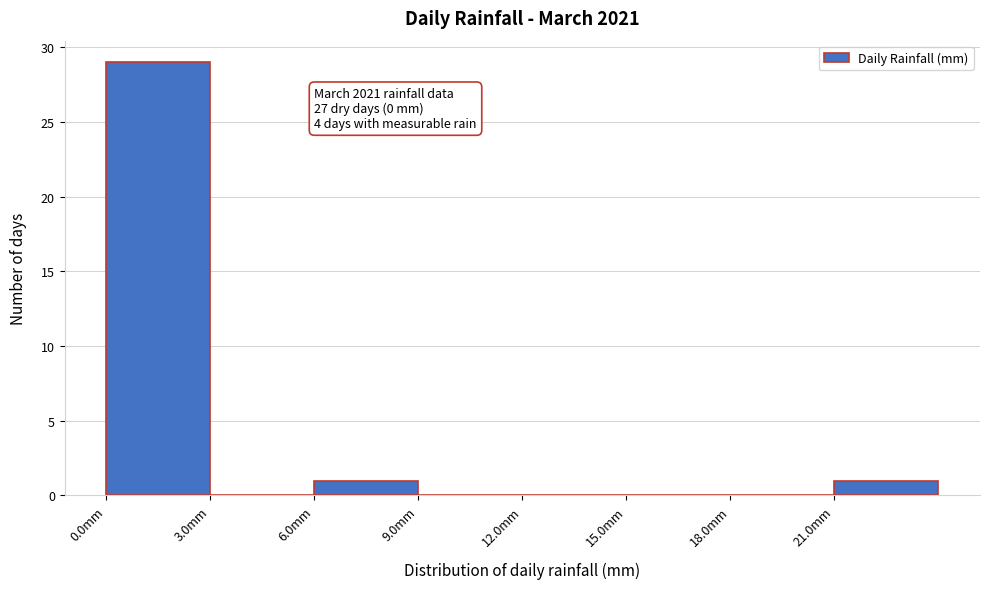

Which range on the x-axis has the tallest bar?

0 to 3